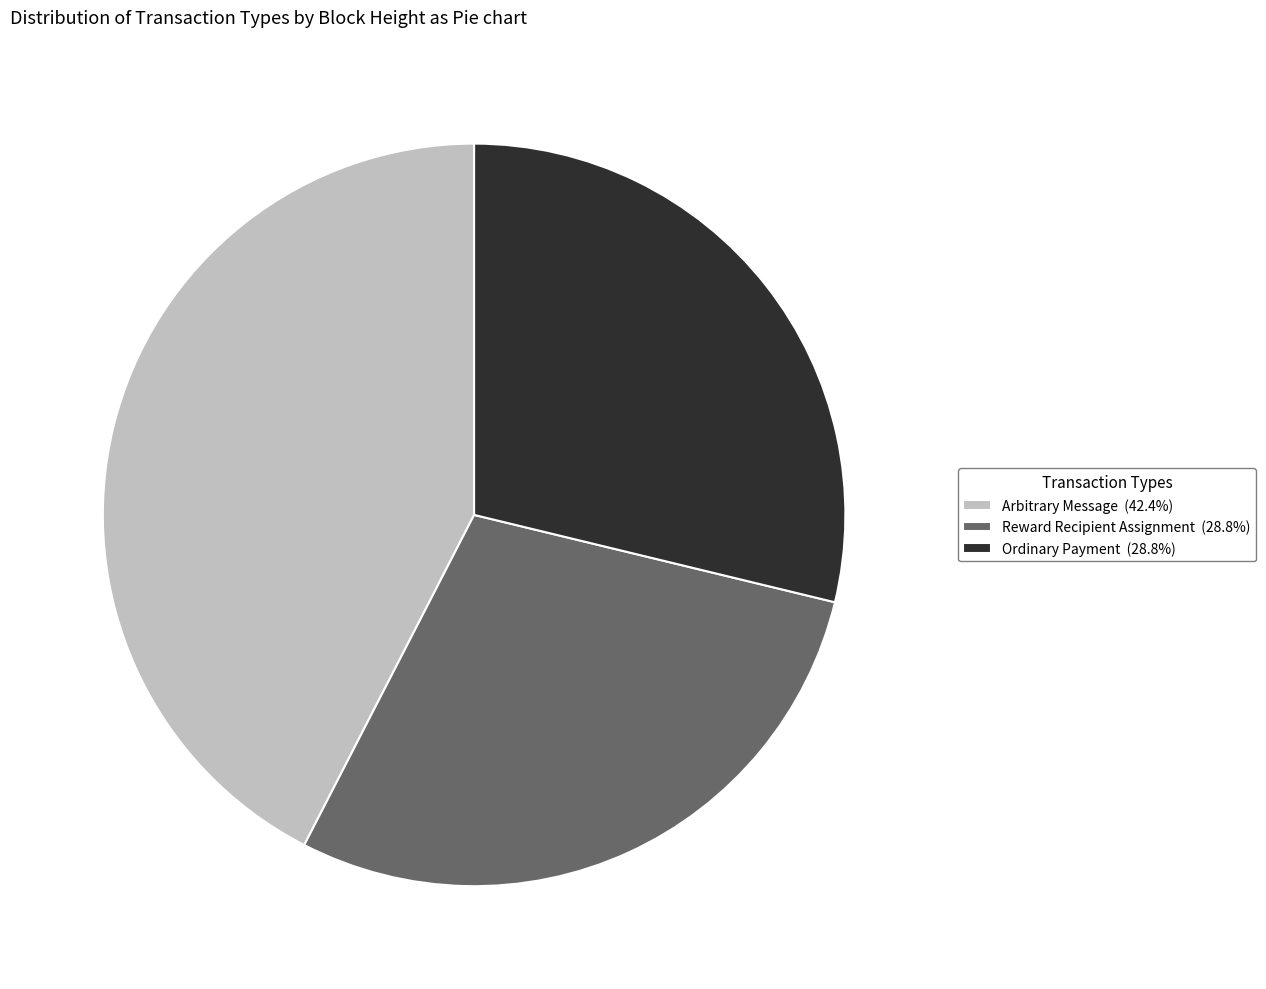

Does Reward Recipient Assignment (28.8%) account for over 50% of the chart?

No